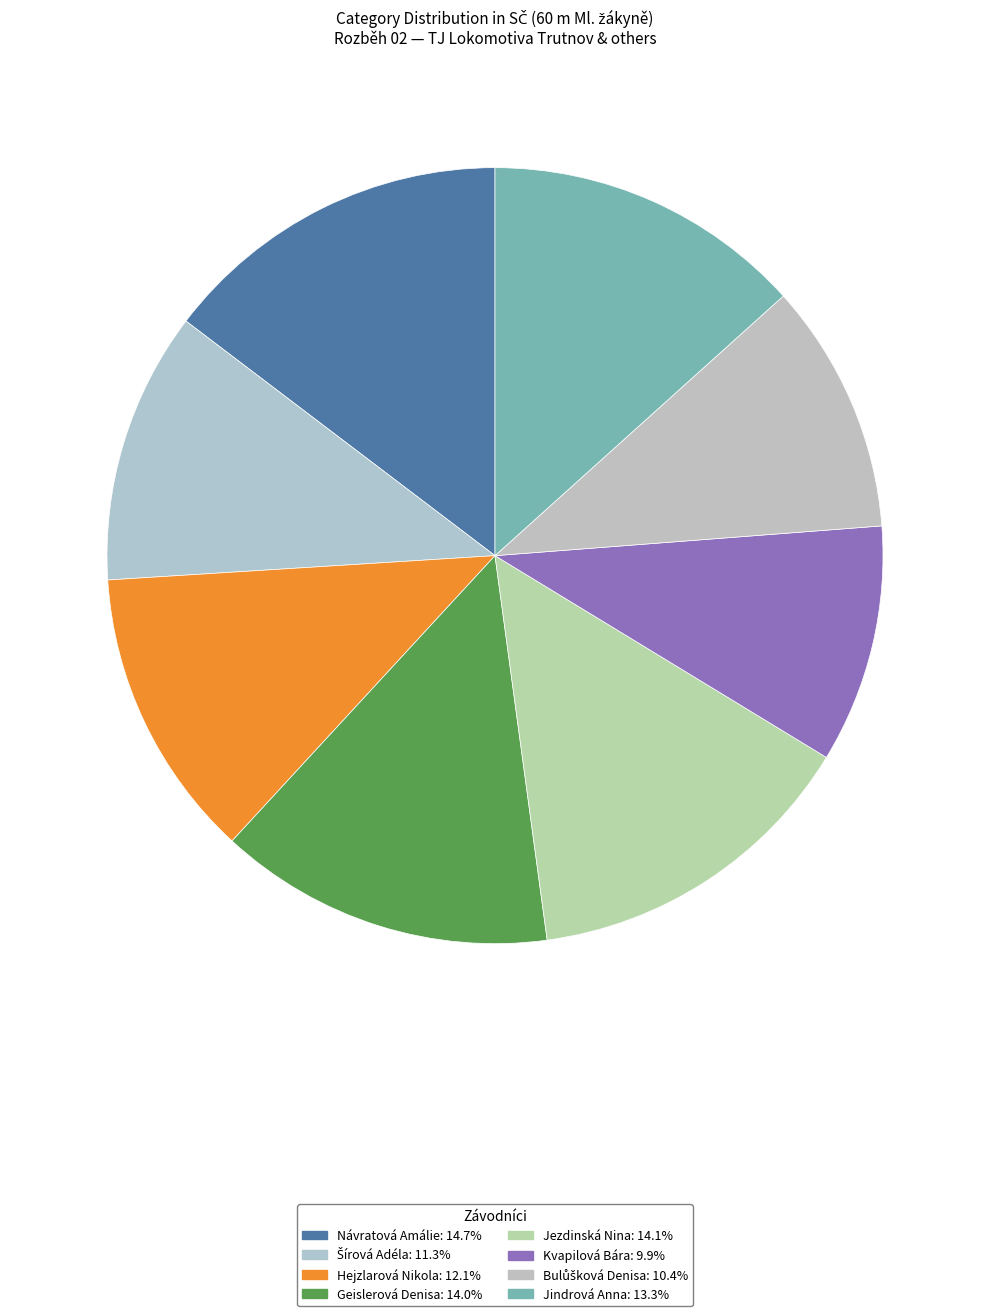

To the nearest percent, what is the average slice percentage?

12%